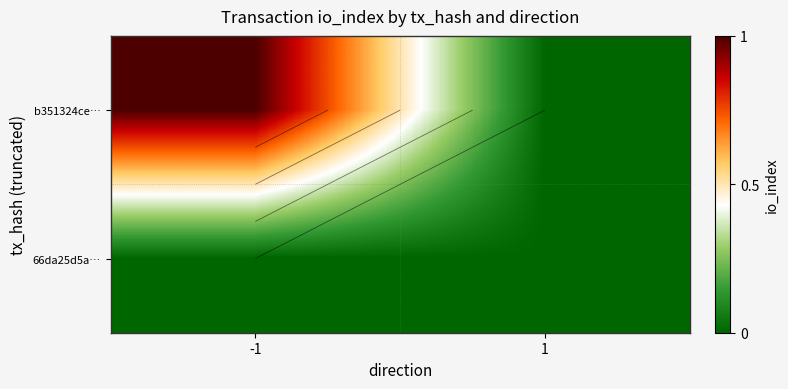

Rank the categories by b351324ce… value from lowest to highest.

1, -1